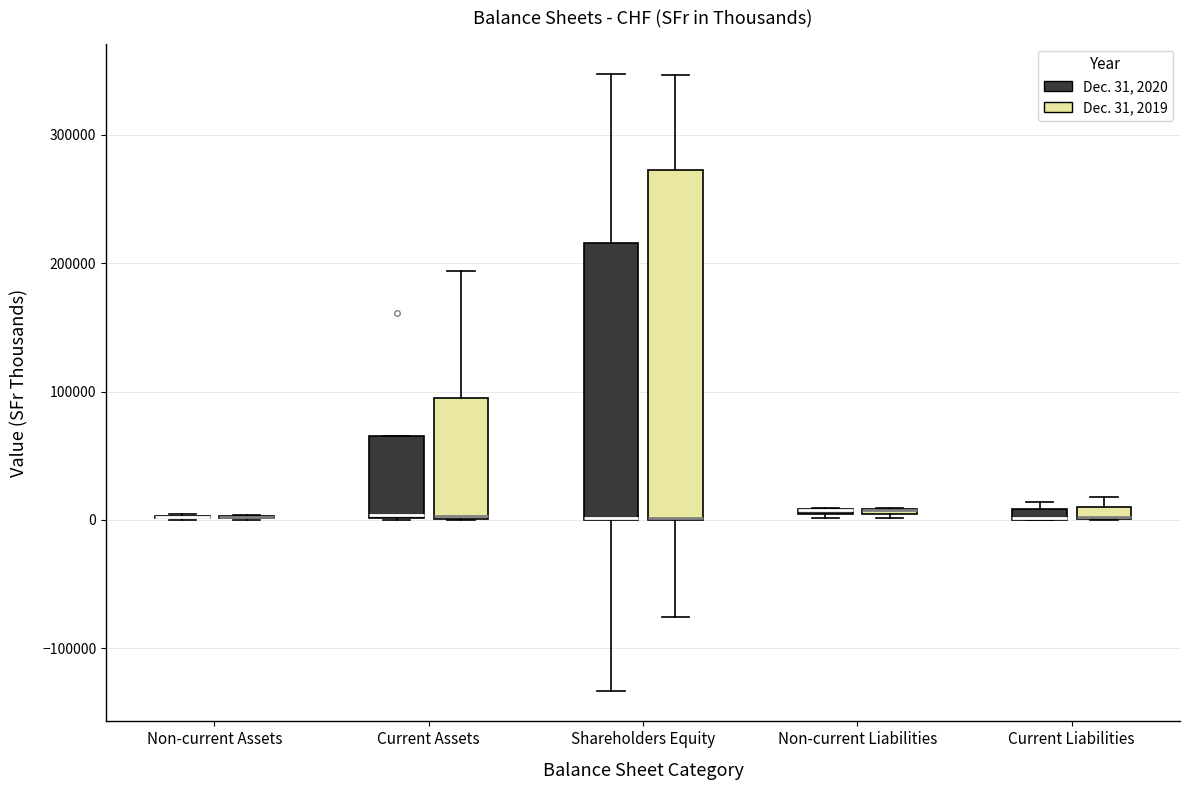

Which box is the tallest, from its lower edge to its upper edge?

Shareholders Equity (Dec. 31, 2019)